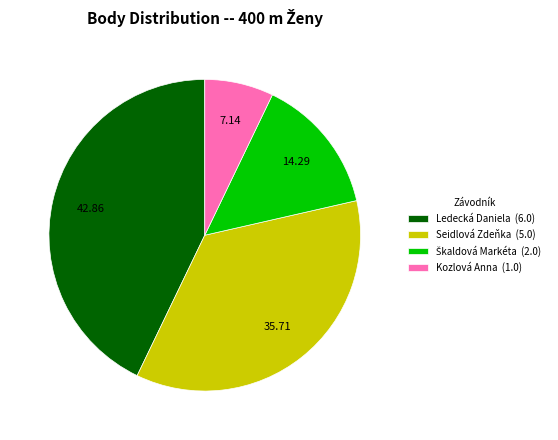

Between Seidlová Zdeňka (5.0) and Kozlová Anna (1.0), which is larger?

Seidlová Zdeňka (5.0)